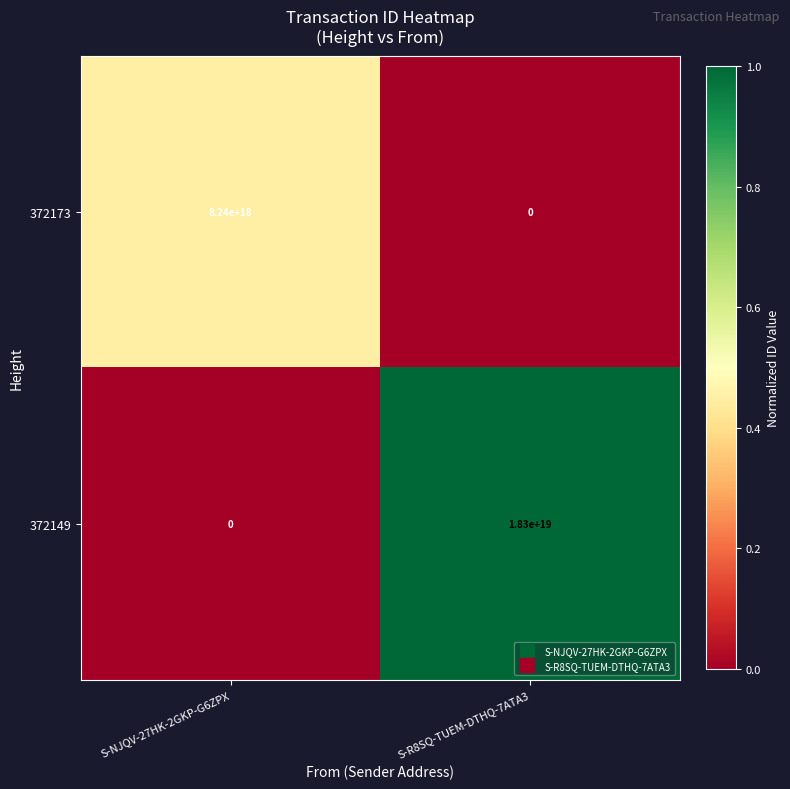

True or false: 372149 has a value of 18300000000000000000 at S-R8SQ-TUEM-DTHQ-7ATA3.

True